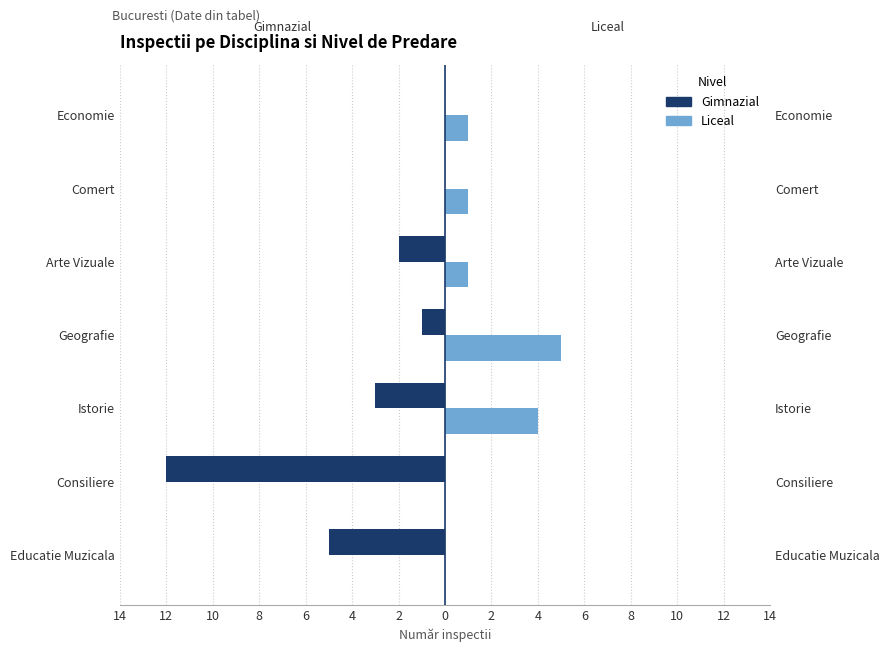

What is the minimum value for Gimnazial?

-12